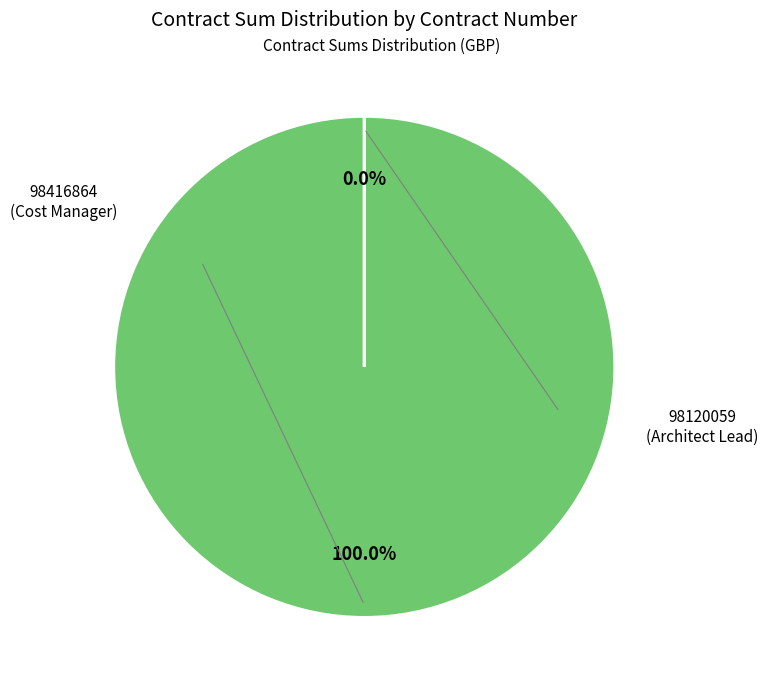

Is 98120059 the majority of the pie?

No